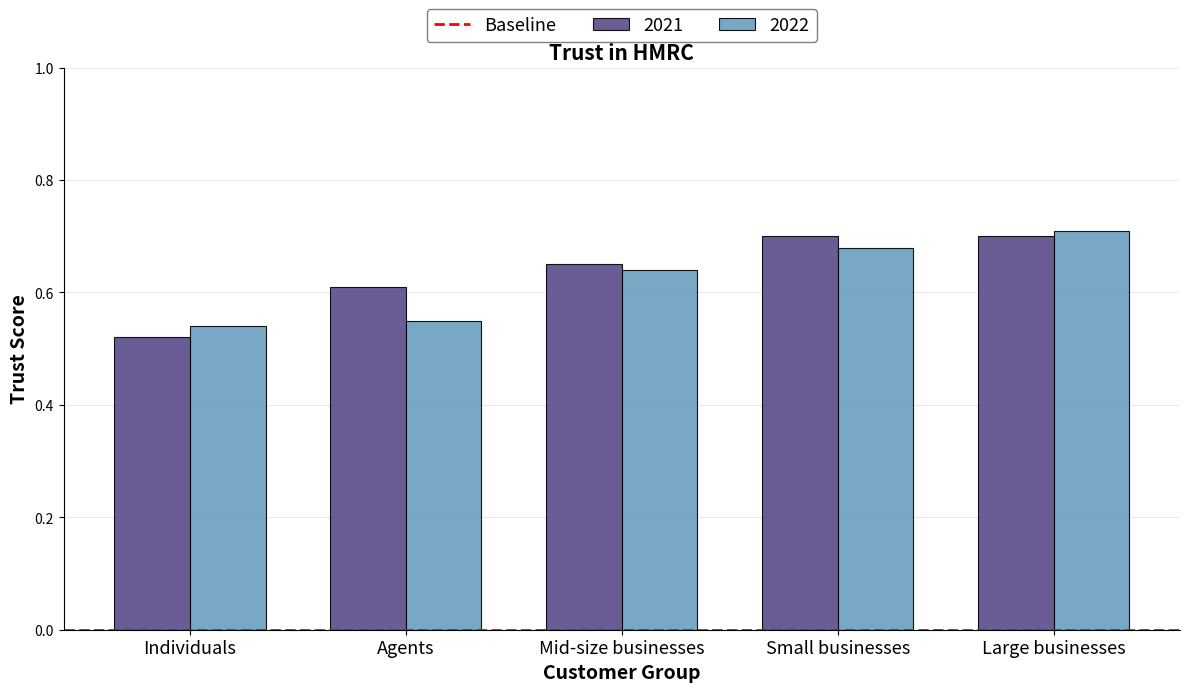

At which category does the chart reach its peak across all series?

Large businesses